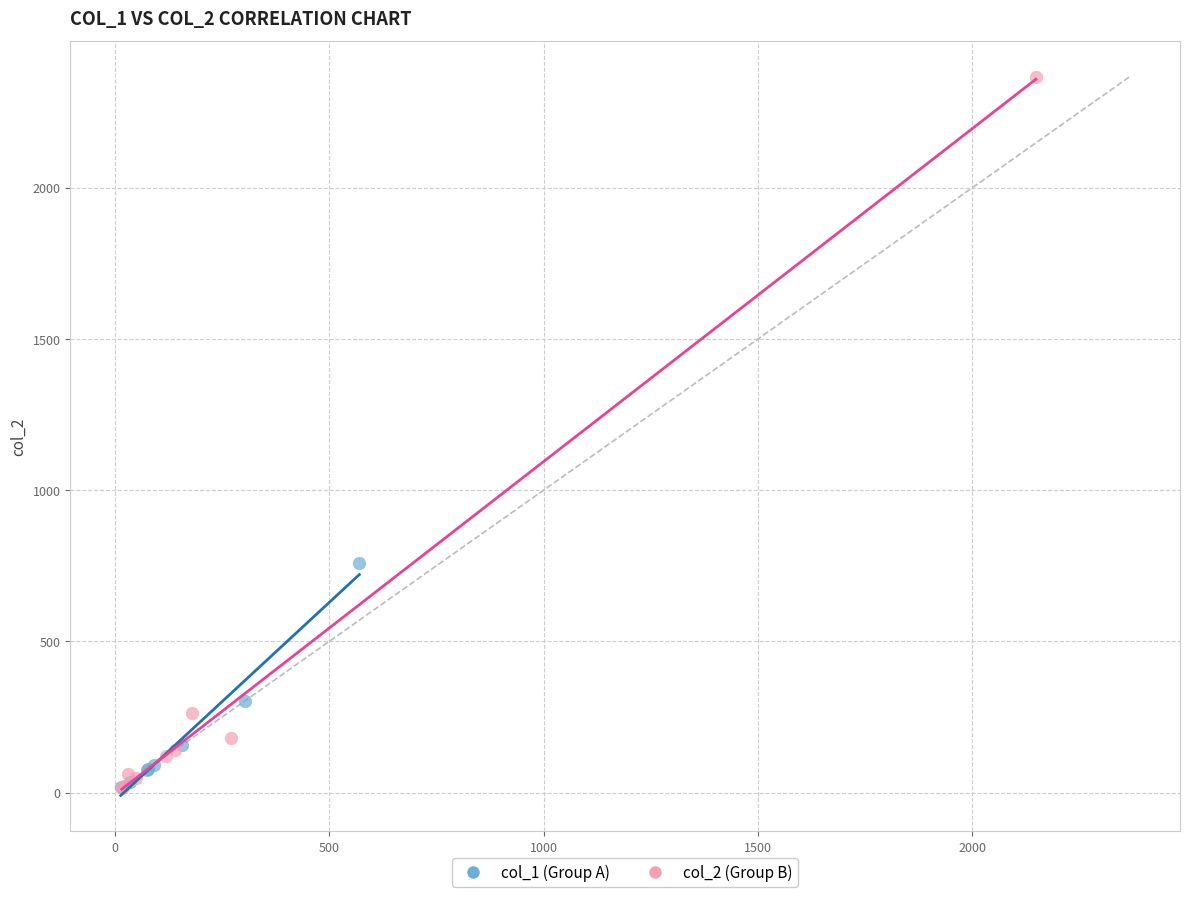

Which series has the widest spread of Y values?

col_2 (Group B)